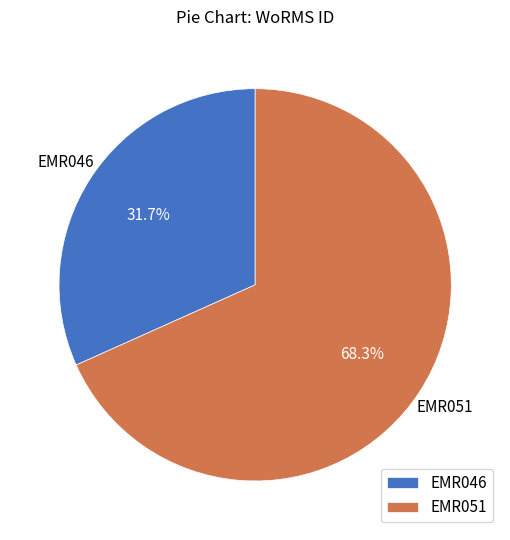

Rank the categories by value from lowest to highest.

EMR046, EMR051